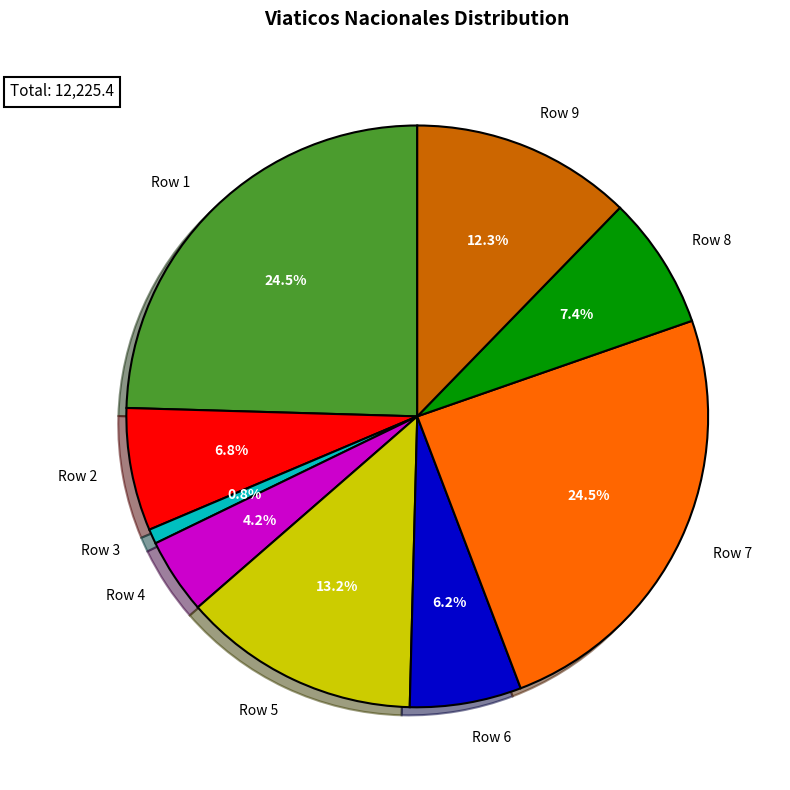

What percentage is NOT represented by Row 8?

92.6%